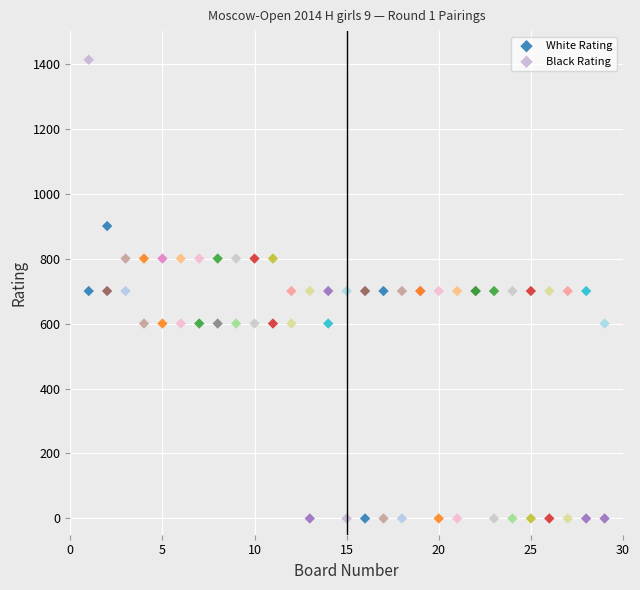

What is the X range (max minus min) for the scatter plot?

28